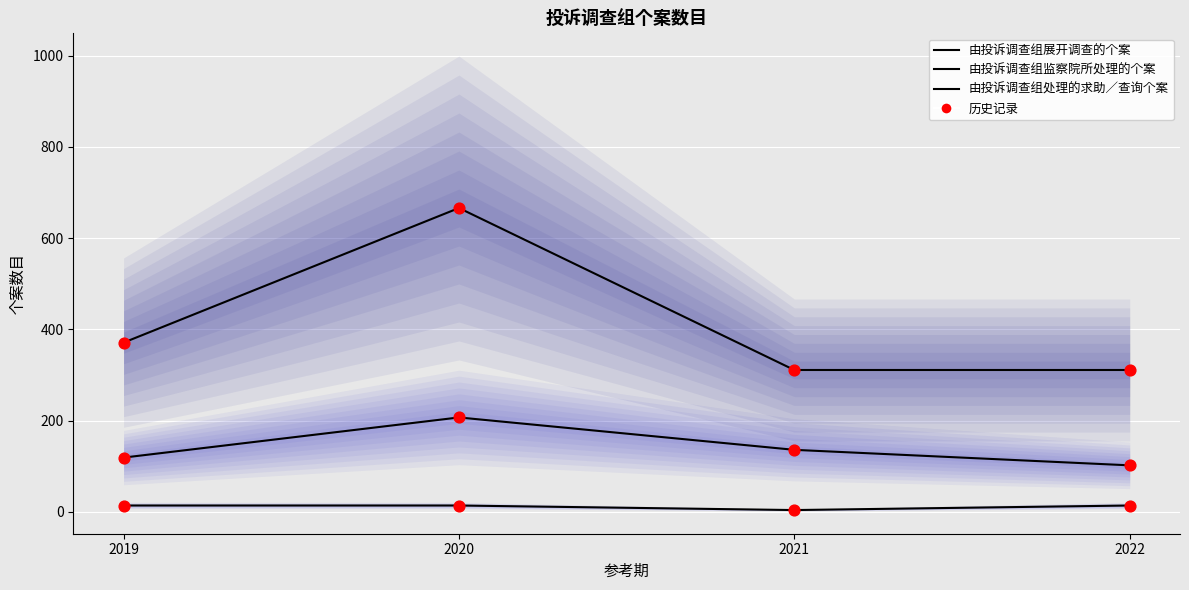

Is the value of 由投诉调查组展开调查的个案 (历史记录) at 2022 greater than the value of 由投诉调查组展开调查的个案 at 2022?

No